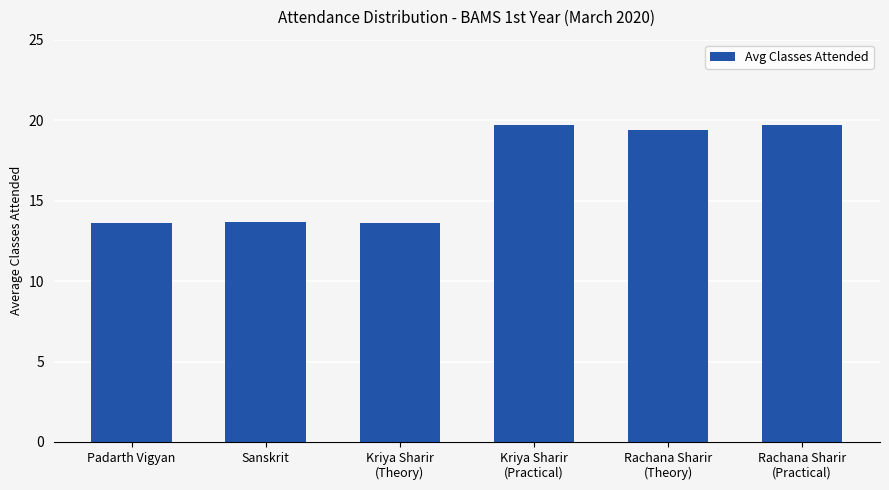

How many distinct data groups are displayed?

1